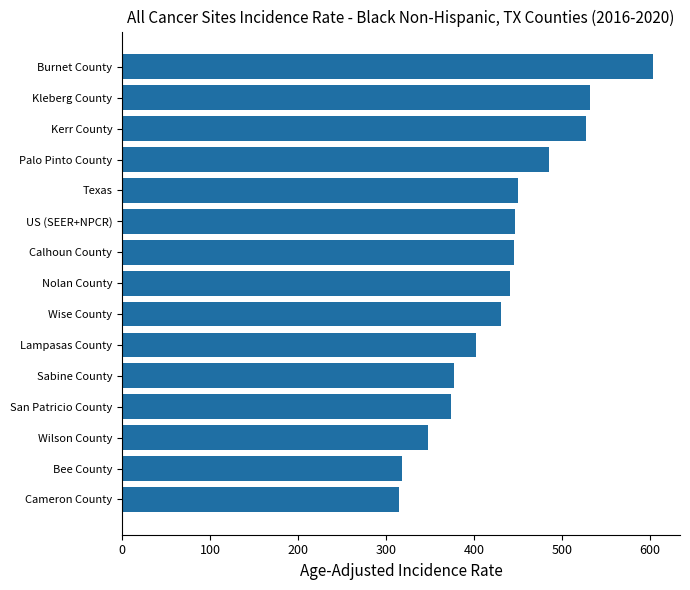

Approximately how many times larger is the value at Wise County compared to Bee County?

1.4